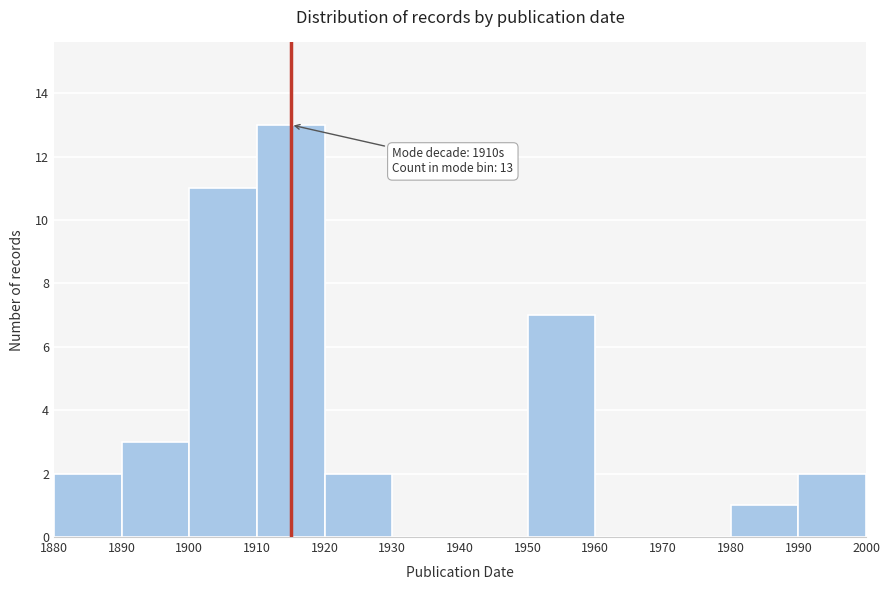

Which range on the x-axis has the tallest bar?

1910 to 1920